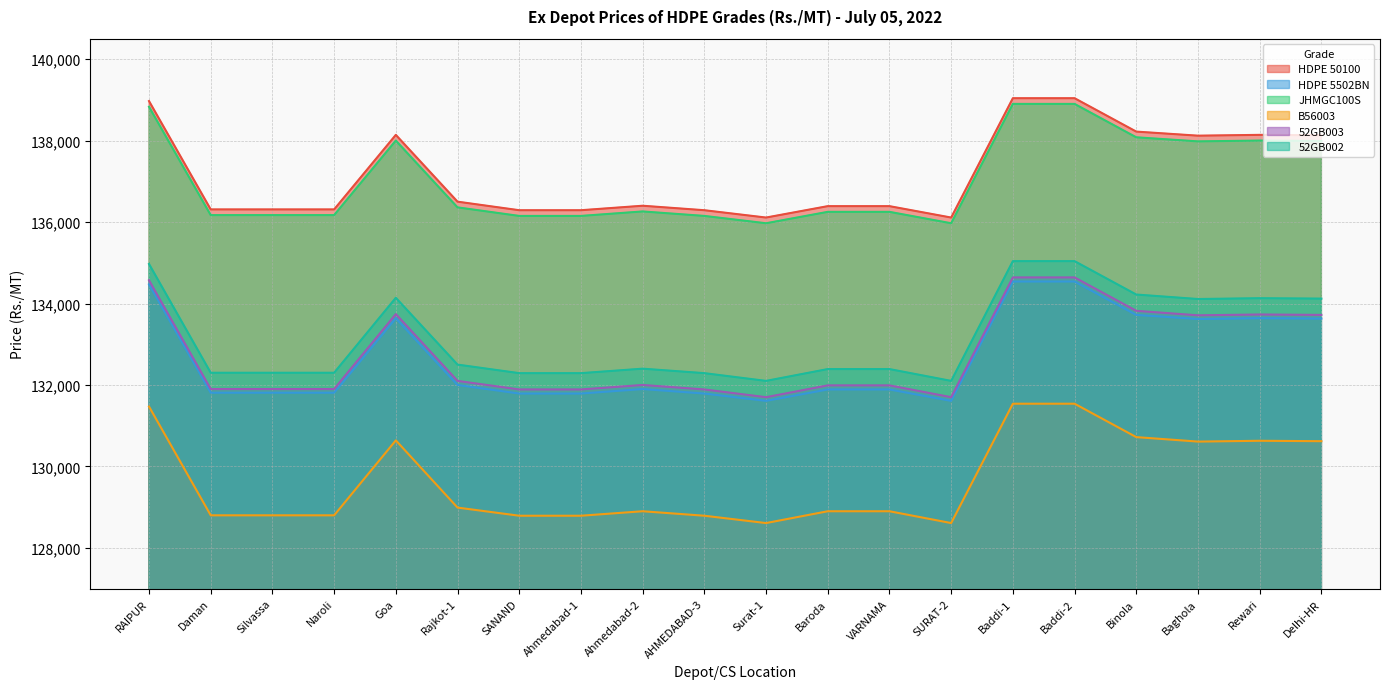

At which category does HDPE 50100 reach its first local peak?

Goa